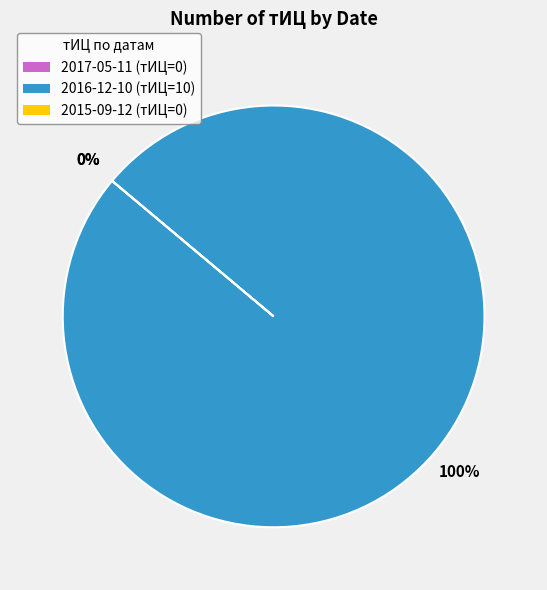

Between 2017-05-11 and 2016-12-10, which is larger?

2016-12-10